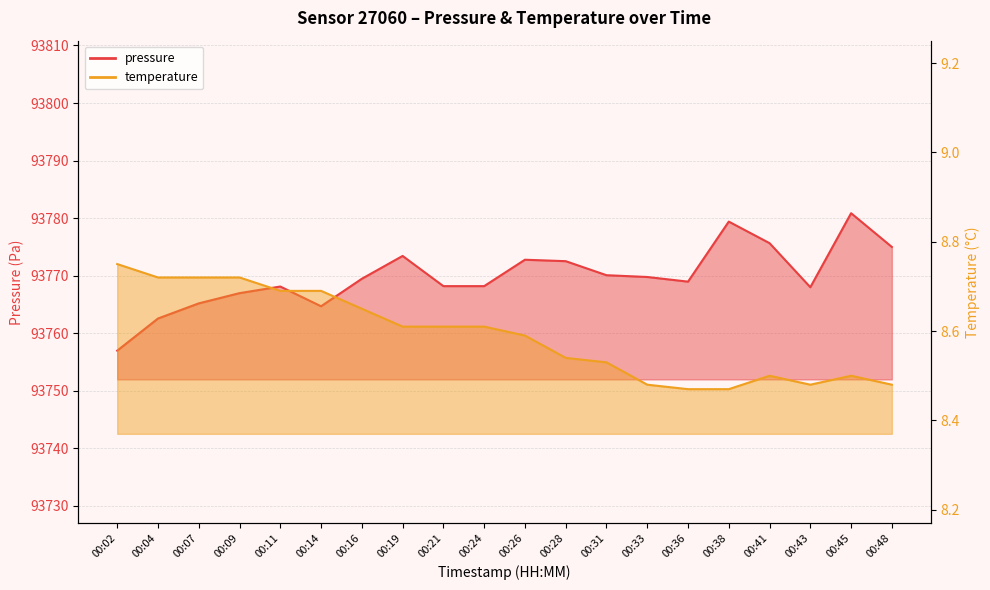

Rank the series by their average value, from lowest to highest.

temperature, pressure